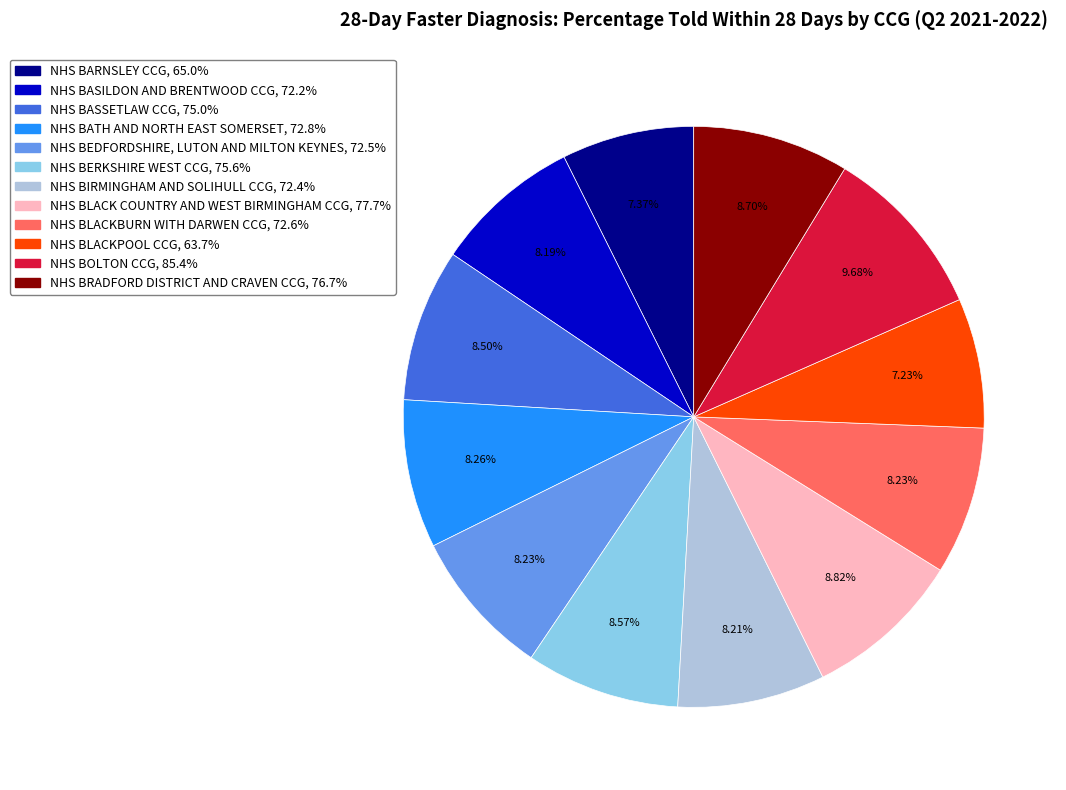

Does any single category account for the majority?

No